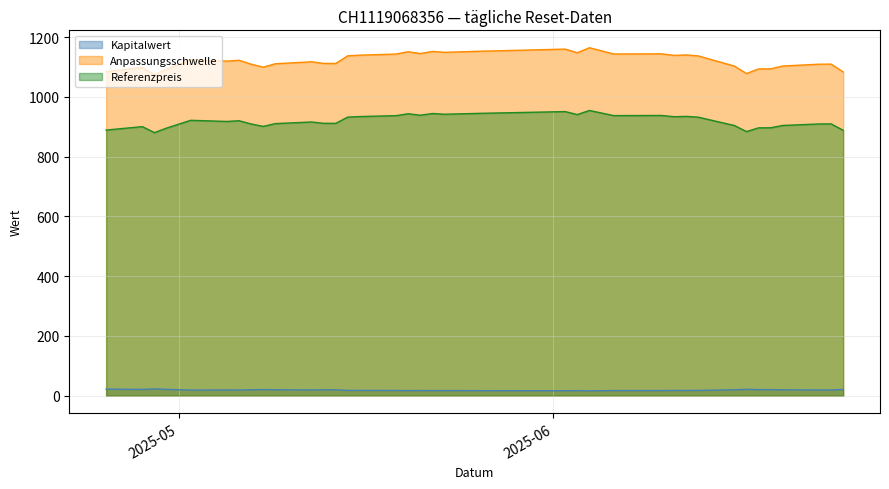

The value of Anpassungsschwelle at 11 is 640.7. True or false?

False